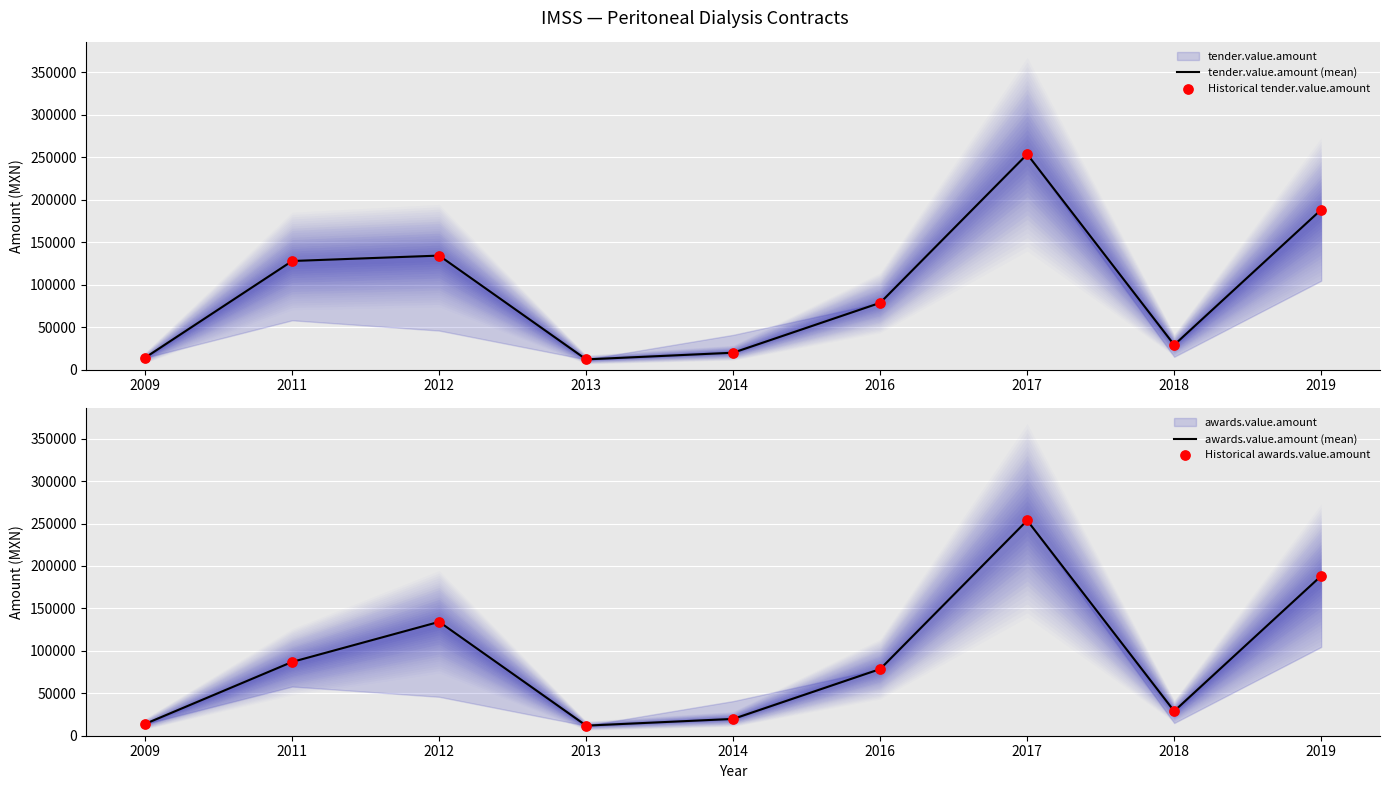

At which category is the sum across all series the highest?

2017